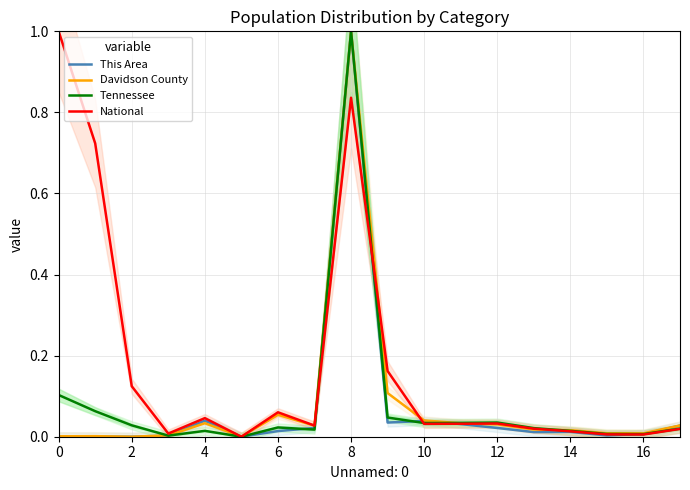

What are all the series names shown in the legend?

This Area, Davidson County, Tennessee, National